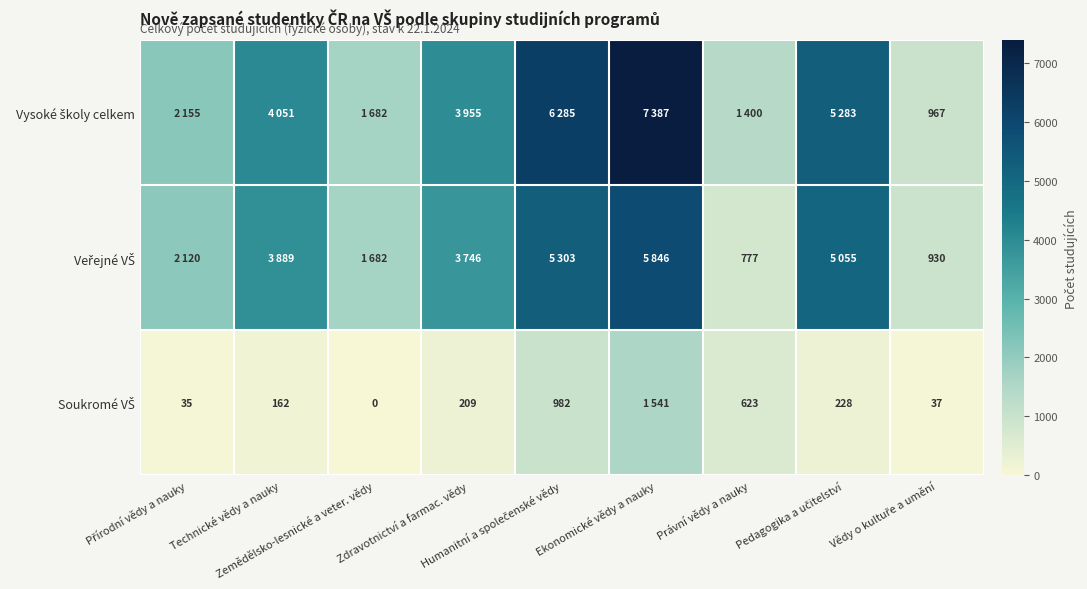

True or false: Soukromé VŠ has a value of 517 at Humanitní a společenské vědy.

False